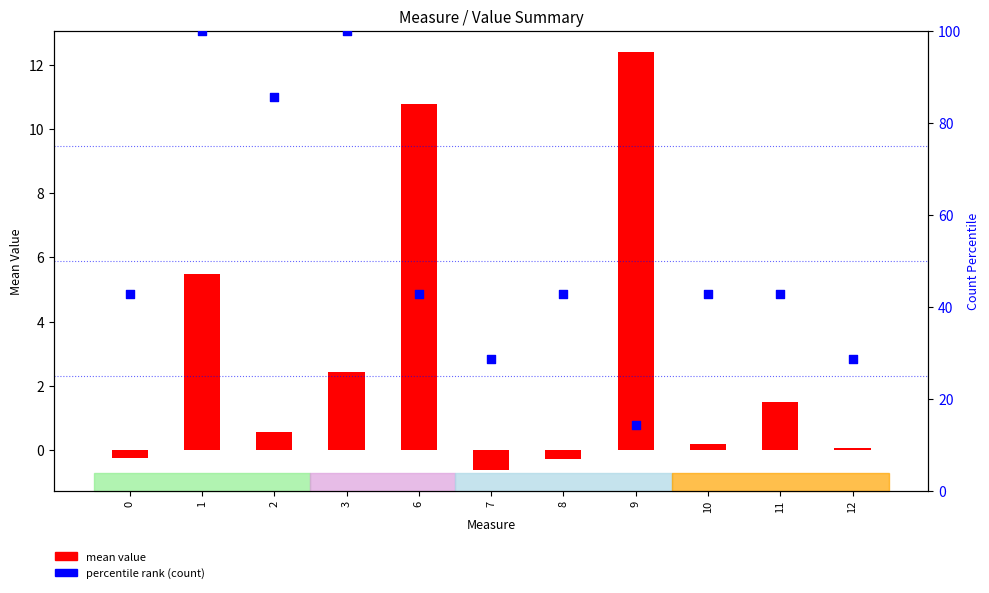

Which series has the widest spread of Y values?

percentile rank (count)